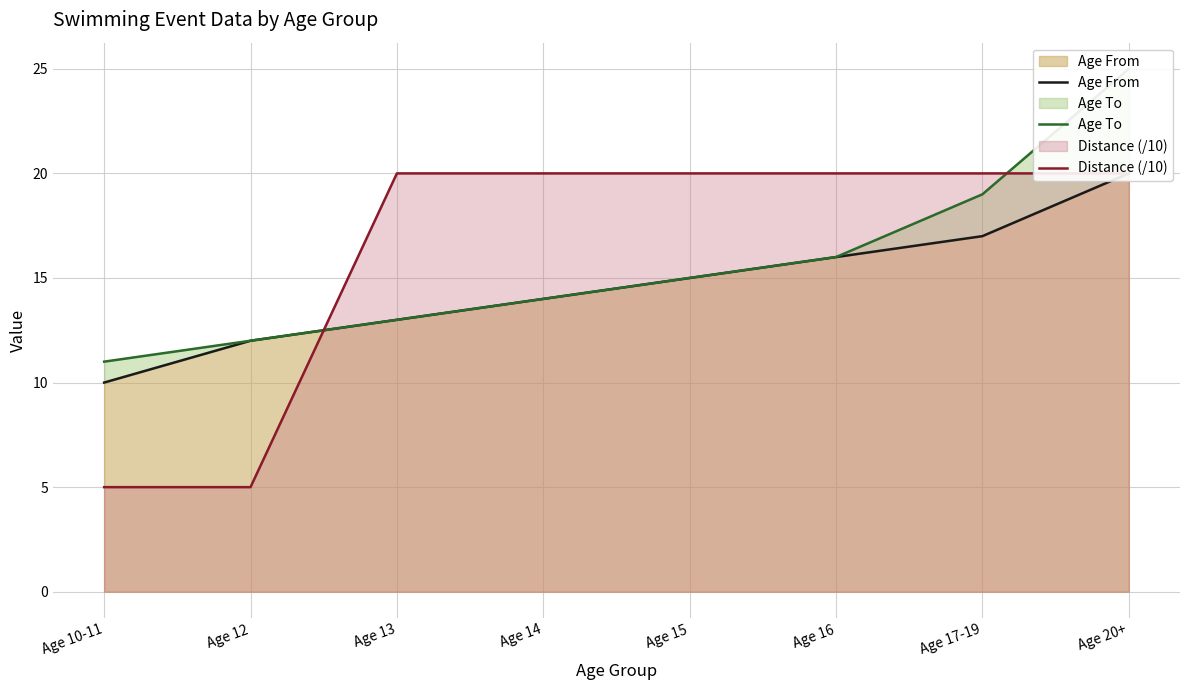

At which category does the chart reach its minimum across all series?

Age 10-11